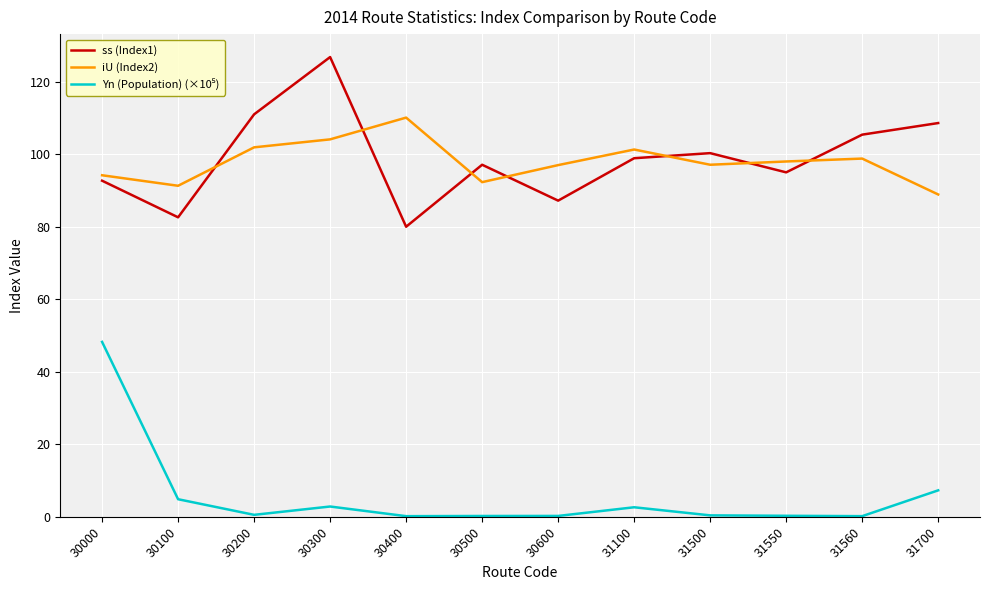

Which series ends up on top after the final intersection of iU (Index2) and ss (Index1)?

ss (Index1)